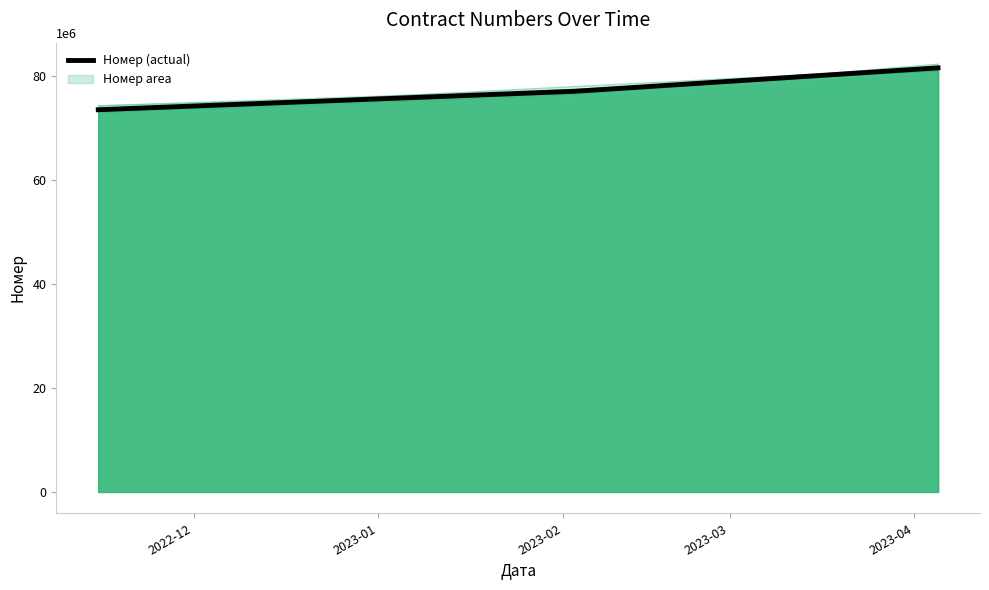

What is the minimum value for Номер (actual)?

73525216